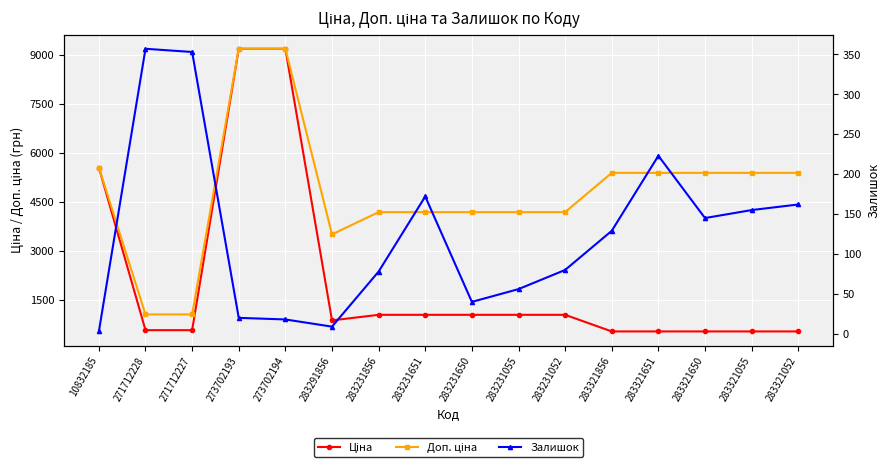

The Ціна series shows 678.0 at 283231055. True or false?

False